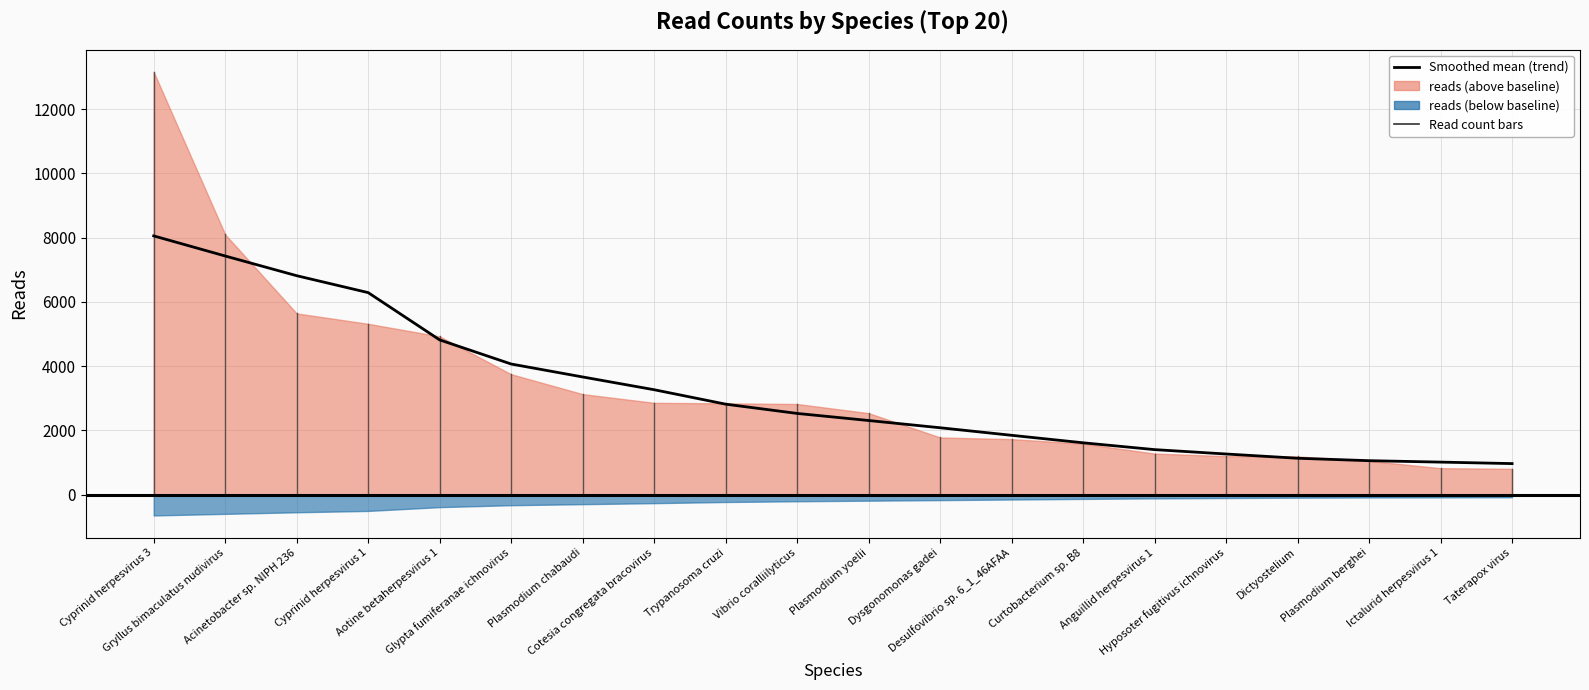

How many lines are shown in the chart?

1